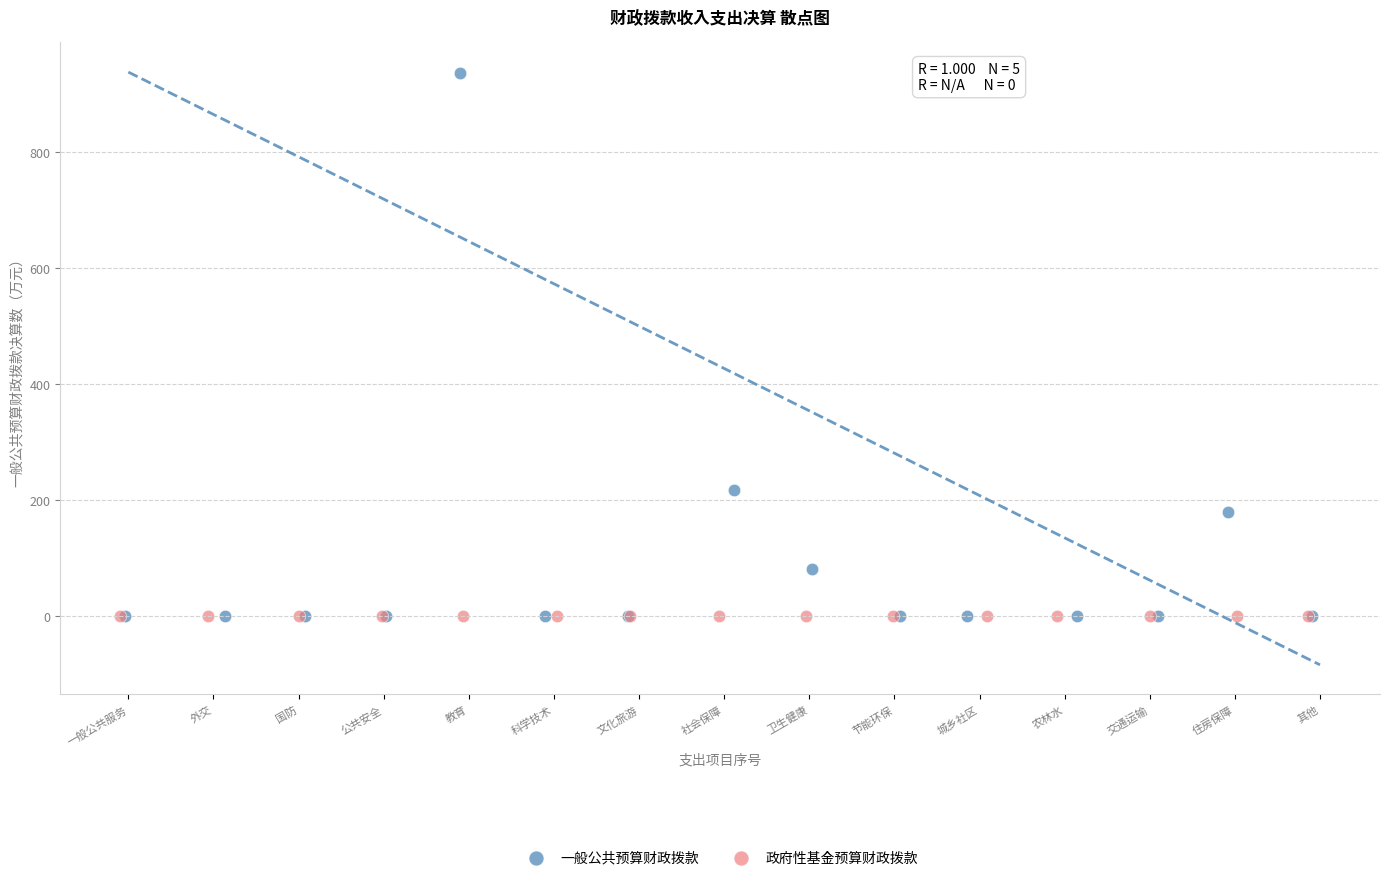

Which series contains the highest Y value?

一般公共预算财政拨款